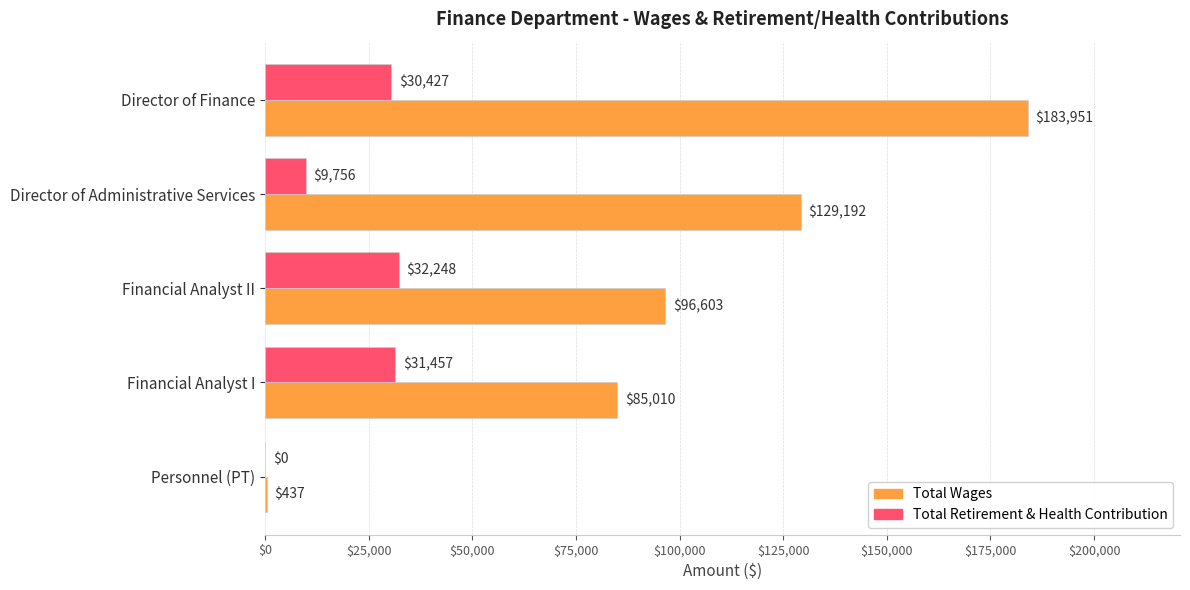

What is the sum of the Total Retirement & Health Contribution values at Financial Analyst II and Financial Analyst I?

63705